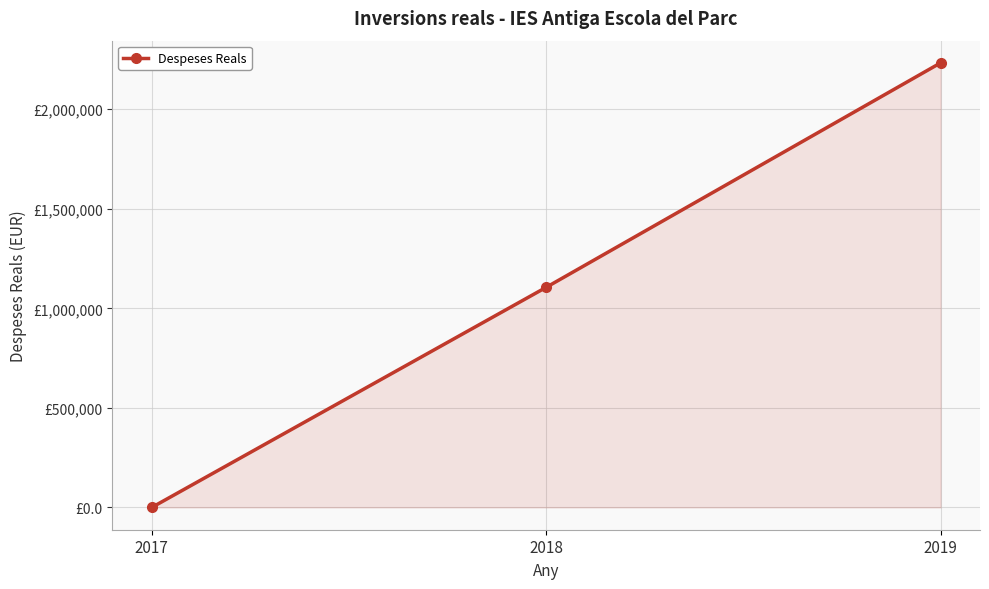

What is the maximum value shown in the chart?

2232289.8